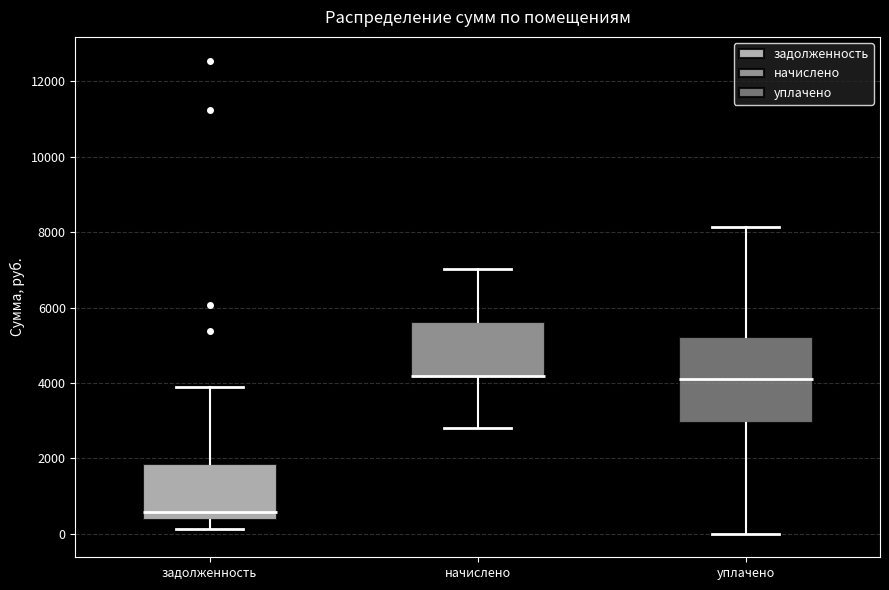

Where does the lower whisker of the box for уплачено end on the y-axis? The values are not printed on the chart, so give them approximately, as read against the axis.

0